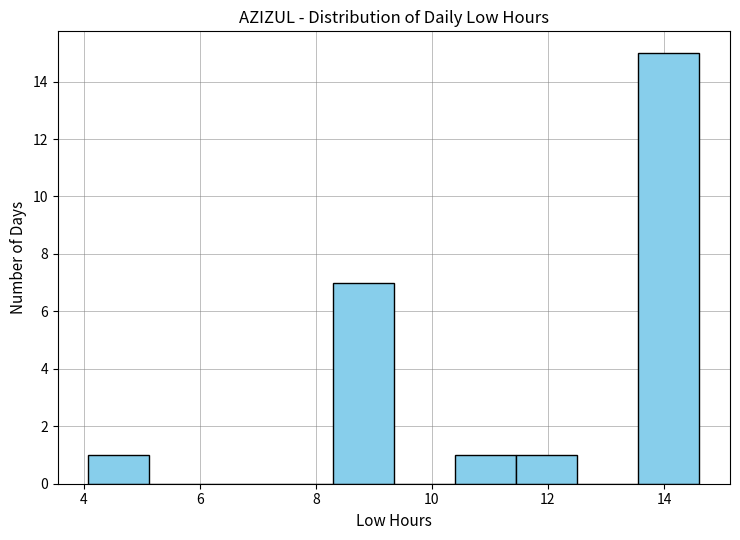

Over which range of the x-axis is the bar tallest?

13.6 to 14.6